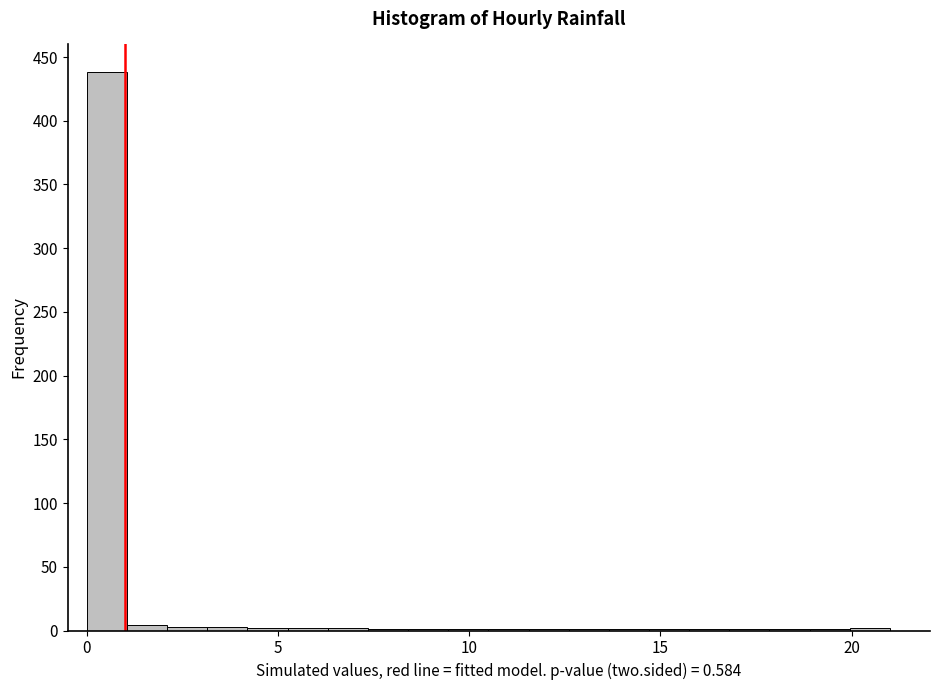

Around what value on the x-axis is the tallest bar? Give the approximate position of its centre, as read against the axis.

0.5